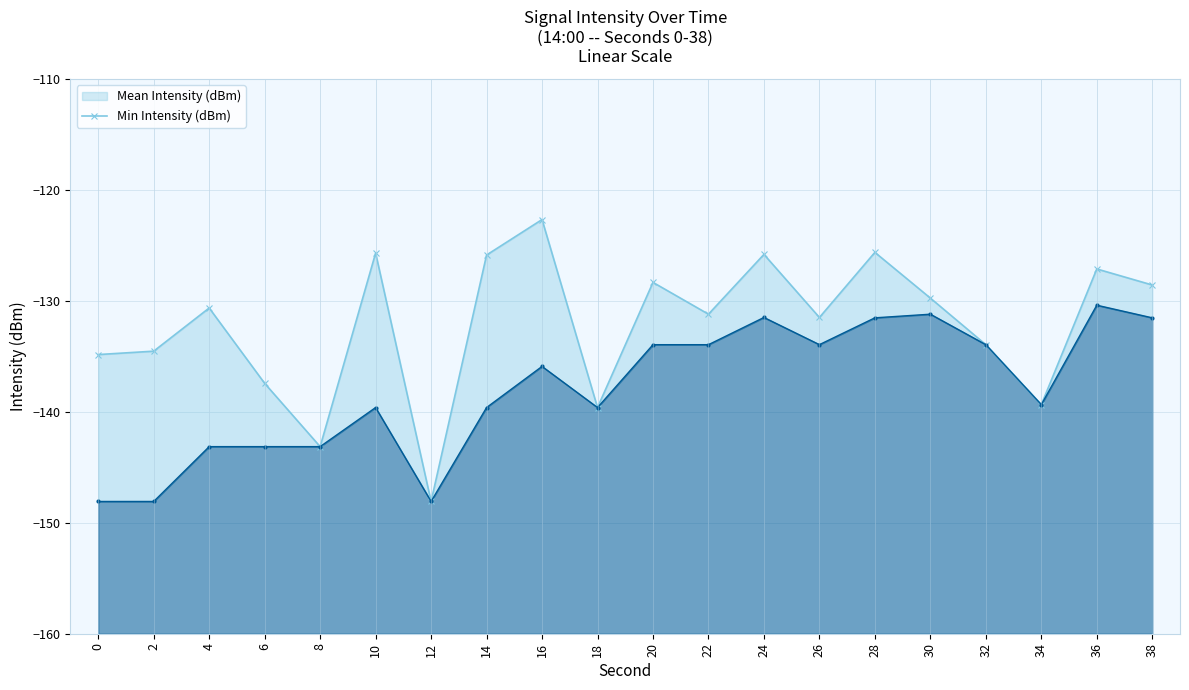

What is the difference between the Mean Intensity (dBm) line values at 6 and 28?

11.8